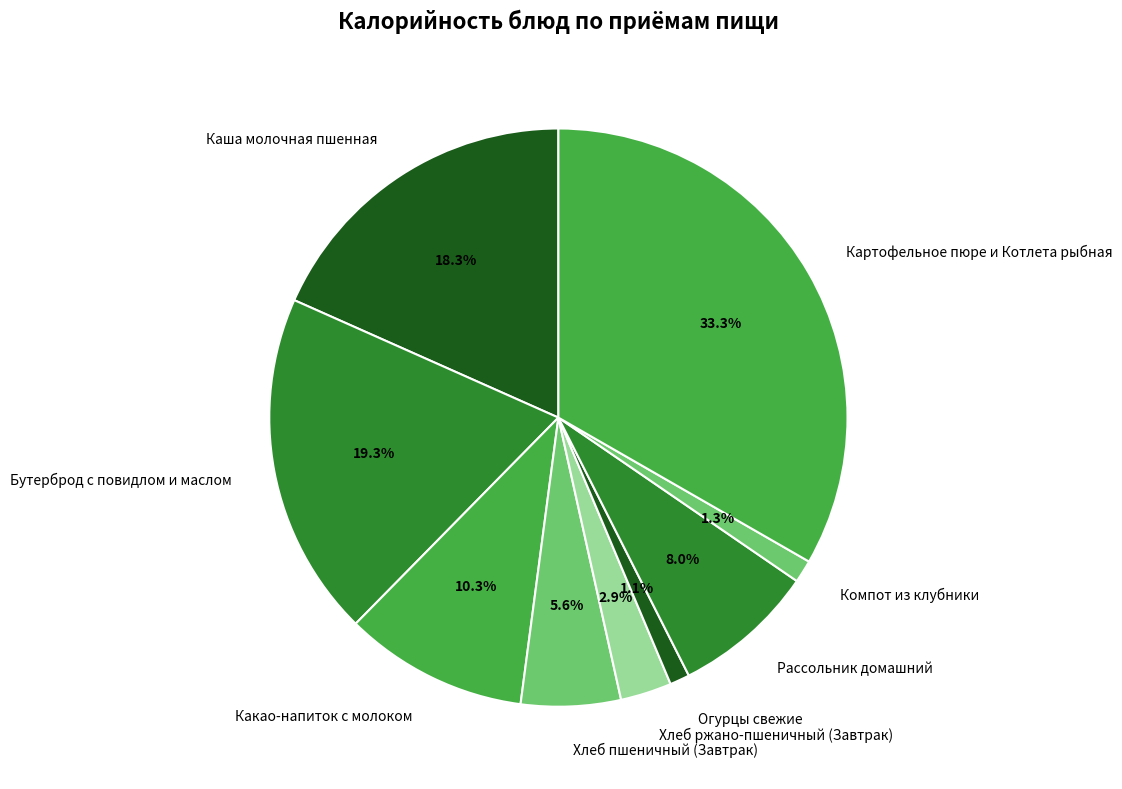

Which has a higher value, Хлеб пшеничный (Завтрак) or Какао-напиток с молоком?

Какао-напиток с молоком